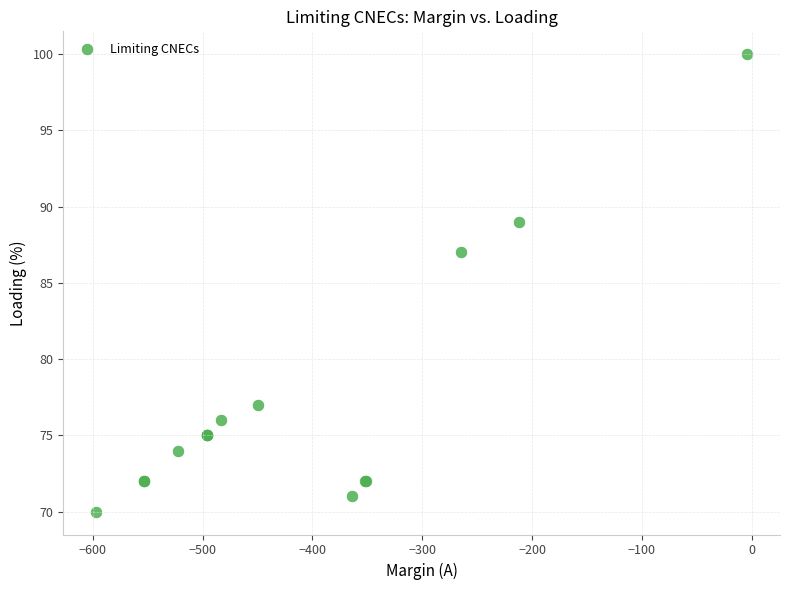

What Y value in the scatter plot is closest to 85?

87